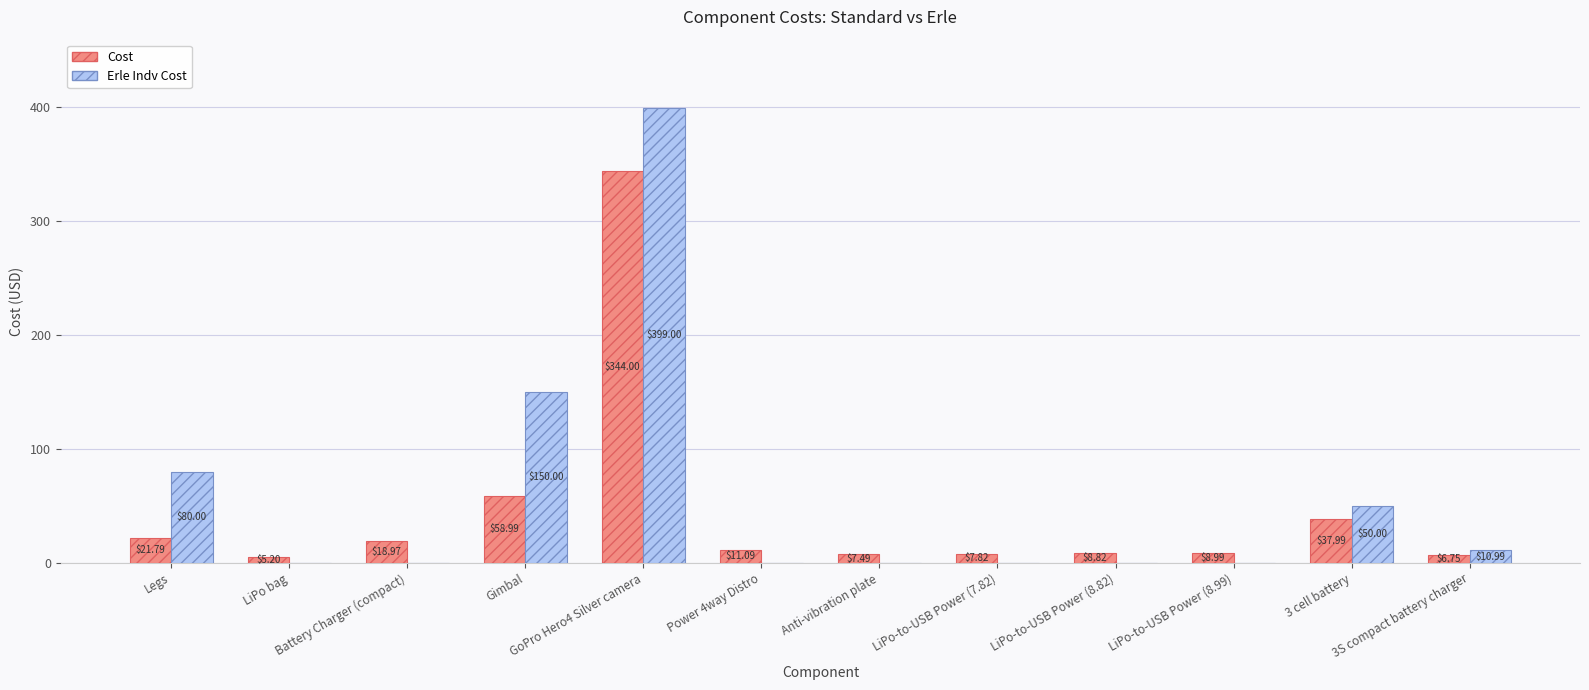

The Erle Indv Cost series shows 0.0 at Power 4way Distro. True or false?

True